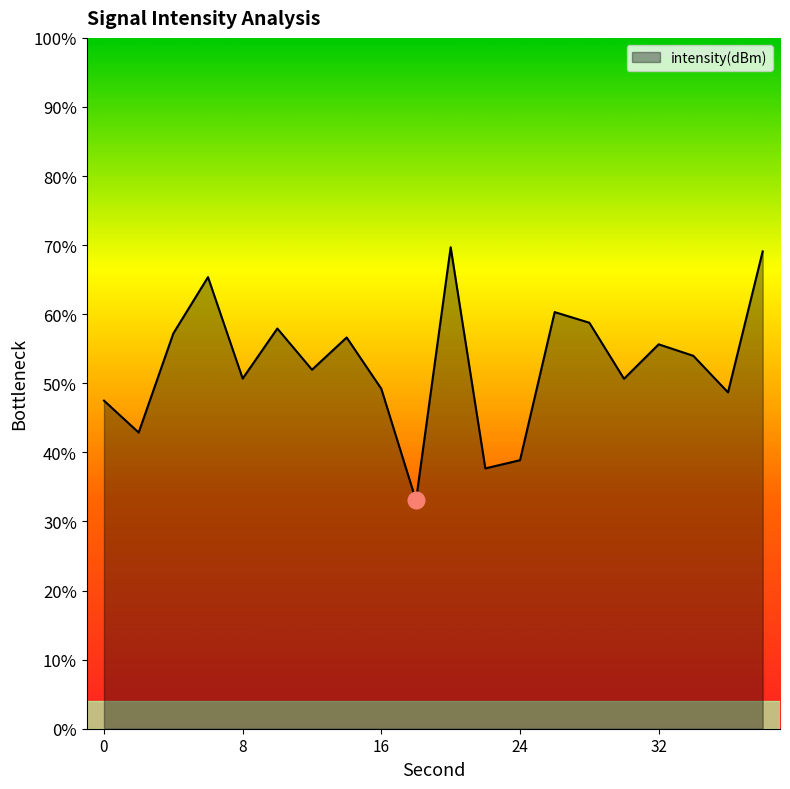

What is the maximum value shown in the chart?

69.7